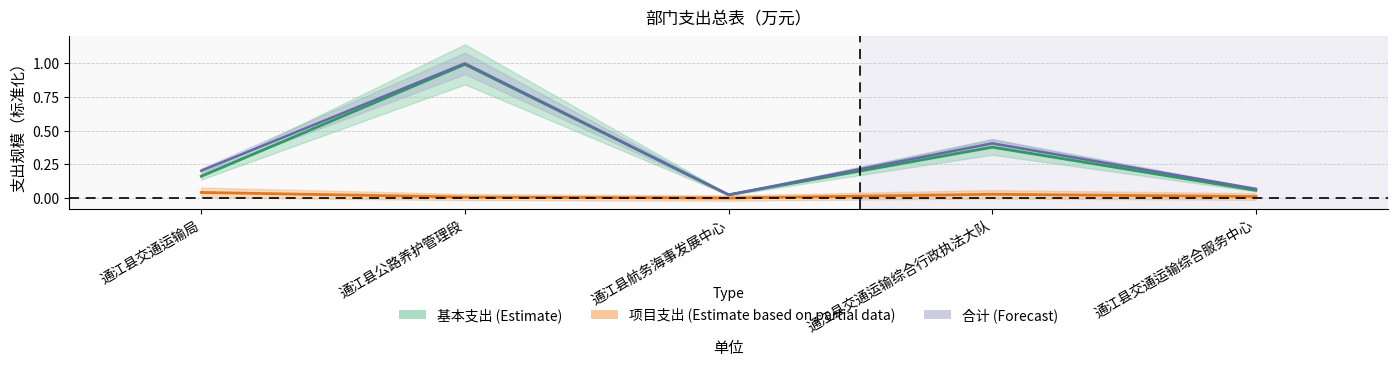

True or false: 合计 and 项目支出 cross at least once.

False